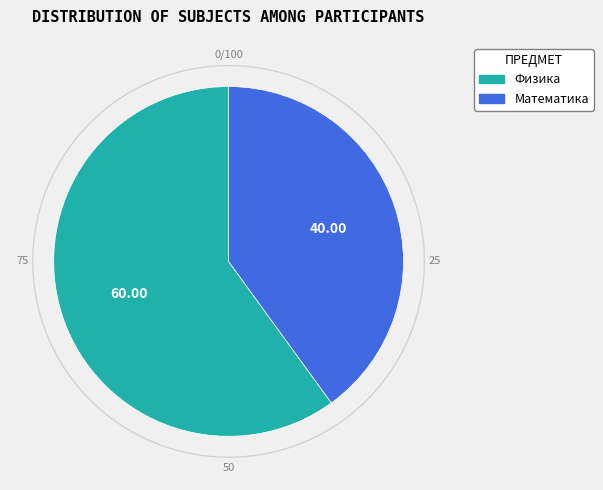

Between Математика and Физика, which is larger?

Физика